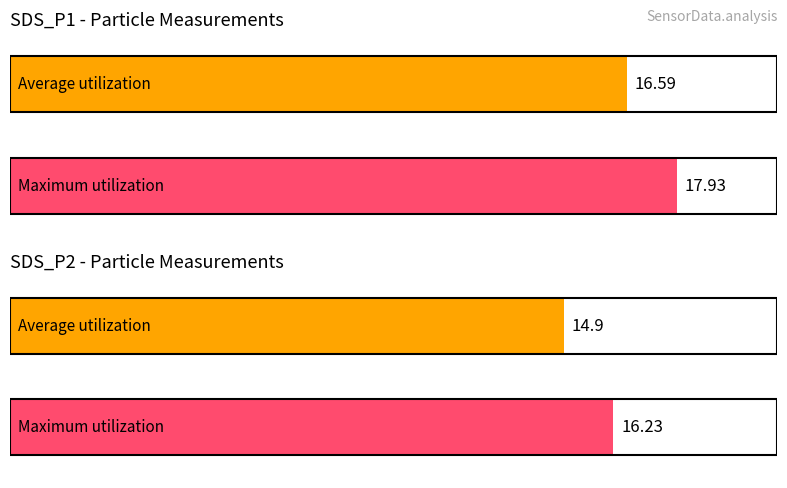

Does the chart contain any negative values?

No